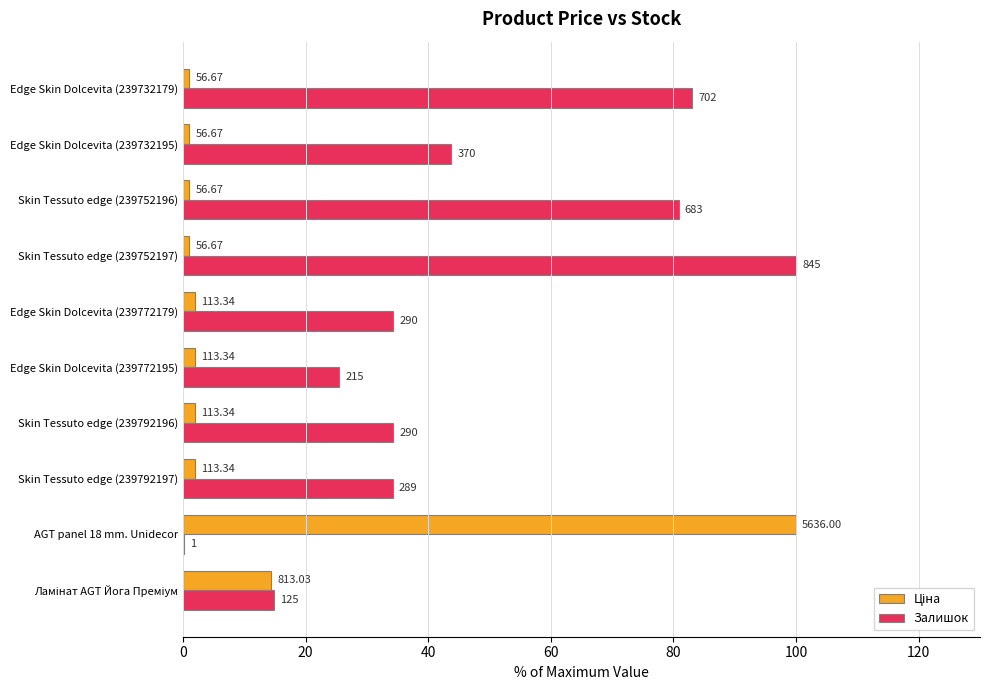

Count the number of categories in the chart.

10